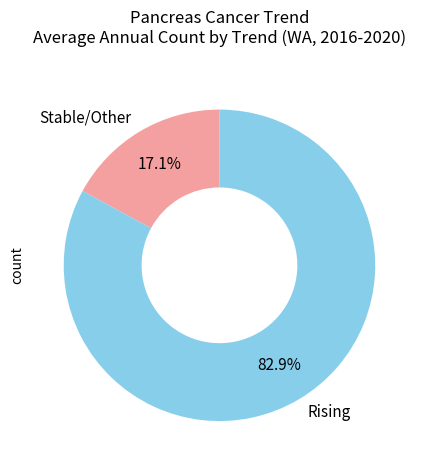

Rank the categories by value from highest to lowest.

Rising, Stable/Other